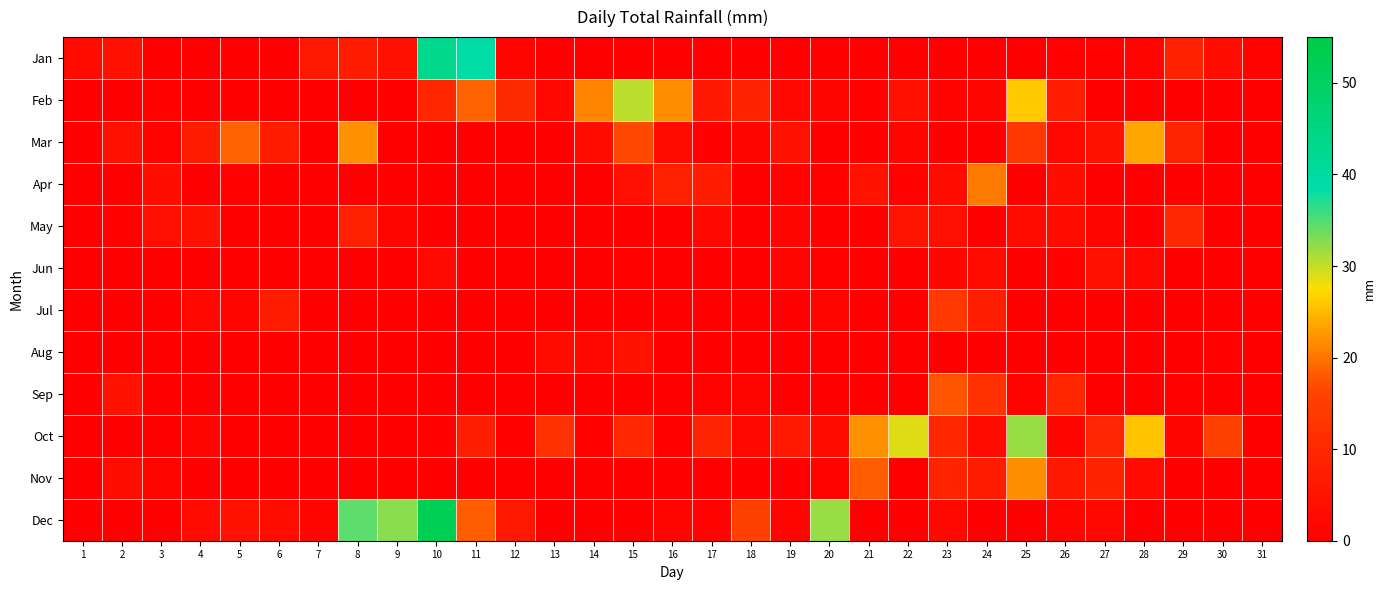

Reading left to right, what are all the values shown in this chart?

Jan: 1=2.8	2=4.3	3=0.2	4=0.0	5=0.0	6=0.2	7=6.1	8=7.1	9=4.3	10=42.9	11=38.9	12=1.3	13=0.0	14=0.2	15=0.2	16=0.0	17=0.0	18=0.2	19=0.0	20=0.0	21=0.0	22=0.2	23=0.2	24=0.0	25=0.0	26=0.5	27=0.5	28=1.3	29=8.4	30=3.3	31=1.0
Feb: 1=0.0	2=0.0	3=0.8	4=0.0	5=0.0	6=0.0	7=0.0	8=0.0	9=0.0	10=9.7	11=18.8	12=10.7	13=2.0	14=21.1	15=30.5	16=21.8	17=5.6	18=8.6	19=2.0	20=1.5	21=0.5	22=4.3	23=1.0	24=1.5	25=26.2	26=7.6	27=0.0	28=0.2	29=0.0	30=0.0	31=0.0
Mar: 1=0.0	2=4.3	3=1.0	4=7.1	5=18.8	6=7.1	7=0.0	8=22.1	9=0.0	10=0.0	11=0.0	12=0.2	13=0.2	14=2.8	15=16.8	16=2.8	17=0.0	18=1.8	19=4.3	20=0.2	21=0.0	22=1.5	23=0.0	24=0.0	25=13.5	26=2.3	27=4.6	28=23.6	29=8.9	30=0.2	31=0.0
Apr: 1=0.0	2=0.0	3=3.6	4=0.2	5=0.5	6=0.2	7=0.0	8=0.0	9=0.0	10=0.2	11=0.0	12=0.0	13=0.0	14=0.0	15=4.1	16=8.1	17=7.1	18=0.2	19=1.0	20=0.8	21=4.6	22=0.5	23=3.0	24=20.6	25=0.0	26=3.3	27=0.2	28=0.0	29=0.0	30=0.0	31=0.0
May: 1=0.0	2=0.5	3=3.8	4=4.8	5=0.0	6=0.0	7=0.0	8=7.9	9=1.8	10=0.0	11=0.0	12=0.0	13=0.0	14=0.0	15=0.0	16=0.0	17=2.0	18=0.0	19=1.3	20=0.0	21=0.0	22=5.1	23=3.8	24=0.0	25=3.0	26=3.0	27=1.3	28=0.2	29=9.9	30=0.0	31=0.0
Jun: 1=0.0	2=0.0	3=0.0	4=0.0	5=0.0	6=0.0	7=0.0	8=0.0	9=0.0	10=2.5	11=0.0	12=0.0	13=0.0	14=0.2	15=0.5	16=0.0	17=0.0	18=0.0	19=1.3	20=0.8	21=0.0	22=0.0	23=1.8	24=3.0	25=0.0	26=0.8	27=4.3	28=2.0	29=0.2	30=0.0	31=0.0
Jul: 1=0.0	2=0.0	3=0.0	4=2.3	5=1.5	6=7.1	7=0.2	8=0.0	9=0.0	10=0.0	11=0.0	12=0.0	13=0.0	14=0.0	15=0.0	16=0.0	17=0.0	18=0.0	19=0.0	20=1.3	21=0.0	22=0.0	23=14.0	24=7.4	25=0.0	26=0.0	27=0.0	28=0.0	29=0.0	30=0.0	31=0.0
Aug: 1=0.0	2=0.0	3=0.0	4=0.0	5=0.0	6=0.0	7=0.0	8=0.0	9=0.0	10=0.0	11=0.0	12=0.0	13=3.0	14=2.3	15=4.6	16=0.0	17=0.0	18=0.0	19=0.0	20=0.0	21=0.0	22=0.0	23=0.0	24=0.0	25=0.0	26=0.0	27=0.0	28=0.0	29=0.0	30=0.8	31=0.0
Sep: 1=0.0	2=4.6	3=0.0	4=0.0	5=0.0	6=0.0	7=0.0	8=0.0	9=0.0	10=0.0	11=0.0	12=0.0	13=0.0	14=0.0	15=0.0	16=0.0	17=1.0	18=1.5	19=0.2	20=0.2	21=0.0	22=0.0	23=17.8	24=12.4	25=1.0	26=9.4	27=0.0	28=0.0	29=0.8	30=0.2	31=0.0
Oct: 1=0.0	2=0.0	3=0.0	4=1.8	5=0.0	6=0.2	7=0.0	8=0.0	9=0.0	10=0.8	11=7.4	12=0.8	13=12.2	14=0.5	15=9.9	16=0.5	17=8.9	18=2.0	19=6.3	20=2.8	21=22.1	22=29.0	23=9.7	24=2.8	25=31.8	26=1.3	27=9.1	28=25.6	29=1.8	30=16.0	31=0.0
Nov: 1=0.0	2=3.6	3=1.3	4=0.0	5=0.0	6=0.0	7=0.0	8=0.0	9=0.0	10=0.0	11=0.0	12=0.0	13=0.0	14=0.0	15=0.0	16=0.0	17=0.0	18=0.0	19=0.0	20=1.0	21=18.3	22=0.2	23=8.6	24=7.1	25=21.8	26=5.6	27=8.6	28=3.0	29=0.0	30=0.0	31=0.0
Dec: 1=0.0	2=0.0	3=0.0	4=3.0	5=4.8	6=3.6	7=1.8	8=34.5	9=32.5	10=51.8	11=18.3	12=6.1	13=0.0	14=0.2	15=0.0	16=1.3	17=1.0	18=16.0	19=1.5	20=32.0	21=0.2	22=0.0	23=2.3	24=0.0	25=0.0	26=1.5	27=2.3	28=0.0	29=0.0	30=0.0	31=0.0